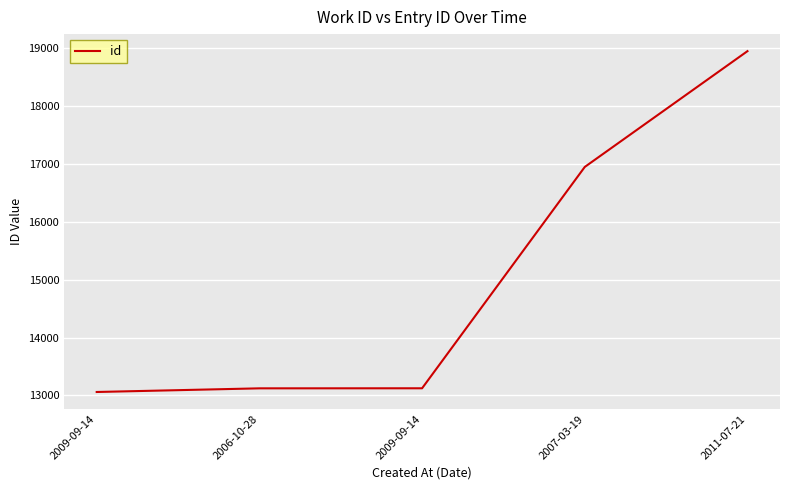

Which has a higher value, 2009-09-14 or 2011-07-21?

2011-07-21